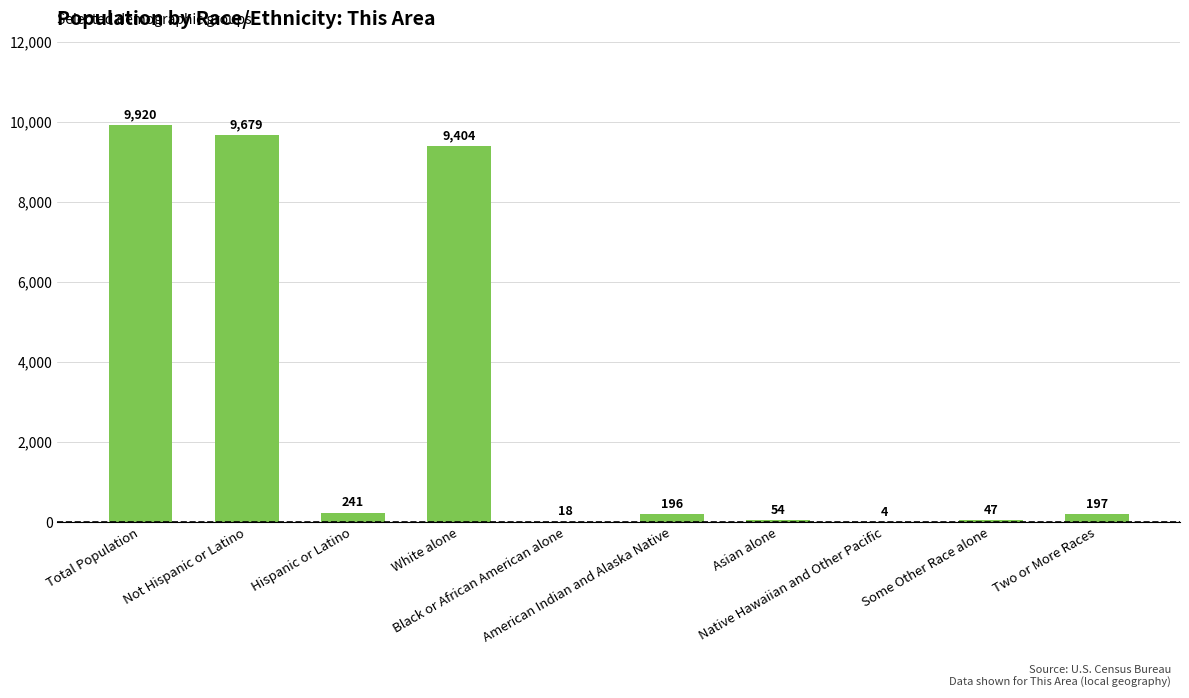

What is the maximum value shown in the chart?

9920